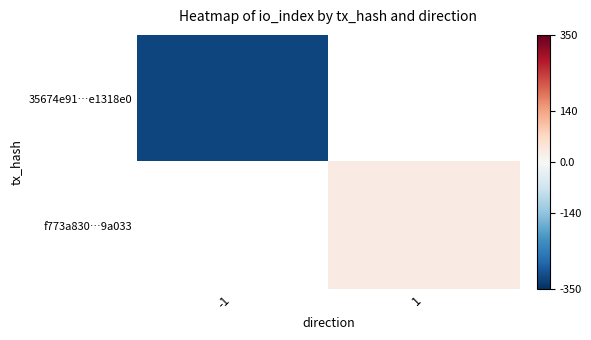

Rank the series by their average value, from lowest to highest.

35674e91…e1318e0, f773a830…9a033